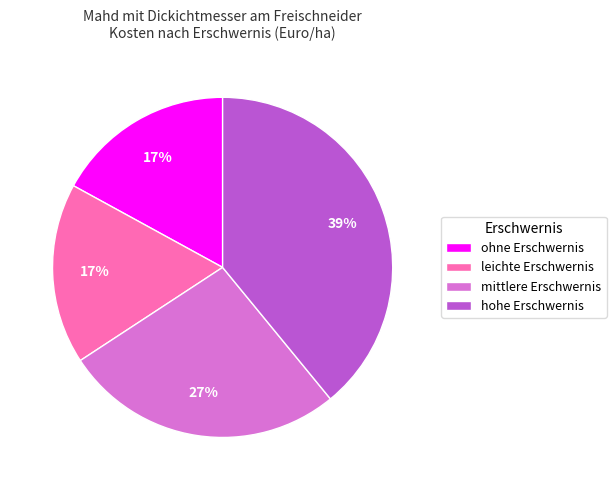

To the nearest percent, what is the combined percentage of mittlere Erschwernis and hohe Erschwernis?

66%